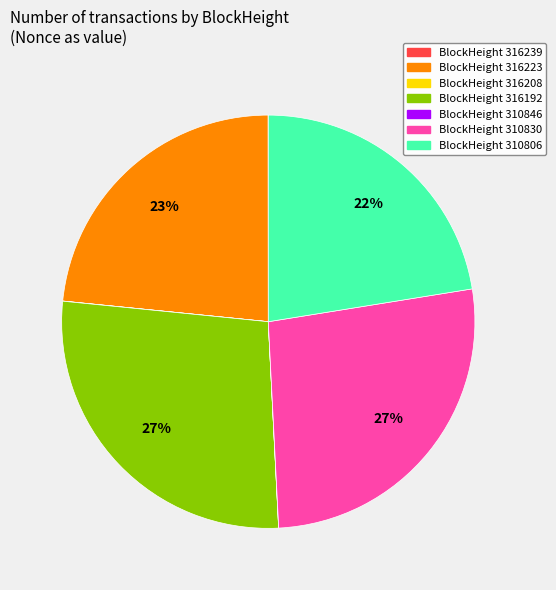

To the nearest percent, what percentage of the pie is BlockHeight 316192?

27%